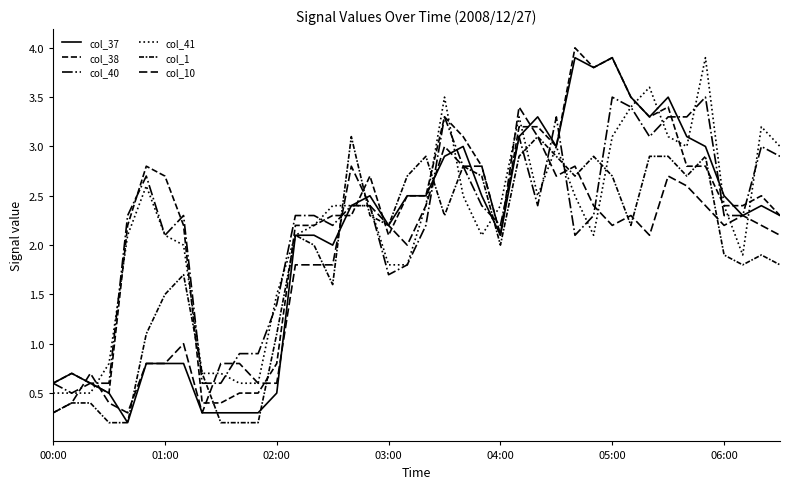

Does the chart display data point markers on the line(s)?

No